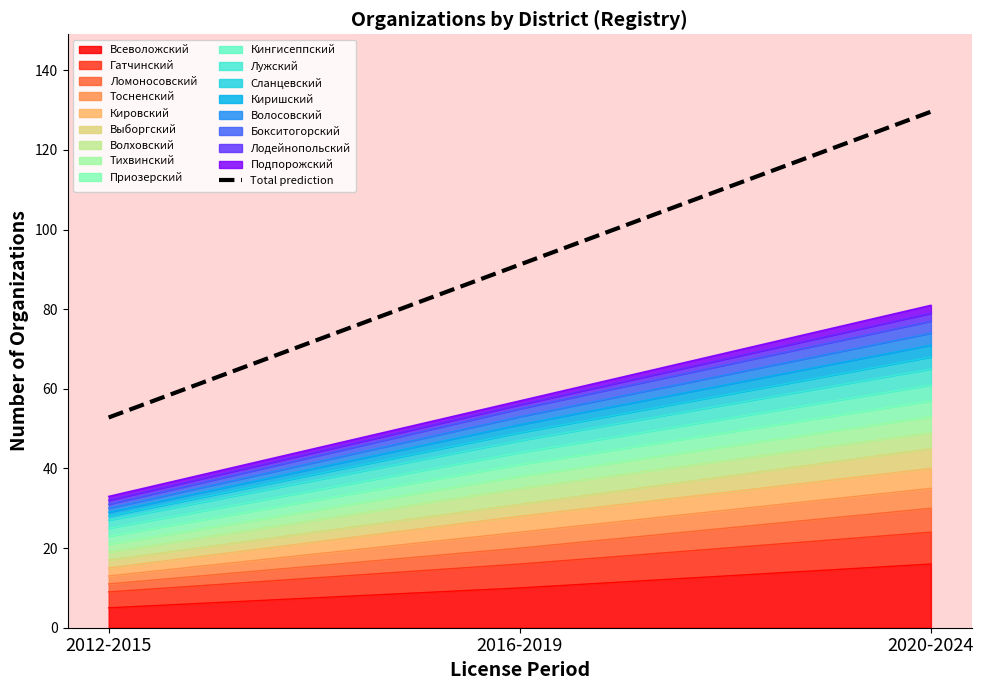

Rank the categories by value from lowest to highest.

2012-2015, 2016-2019, 2020-2024